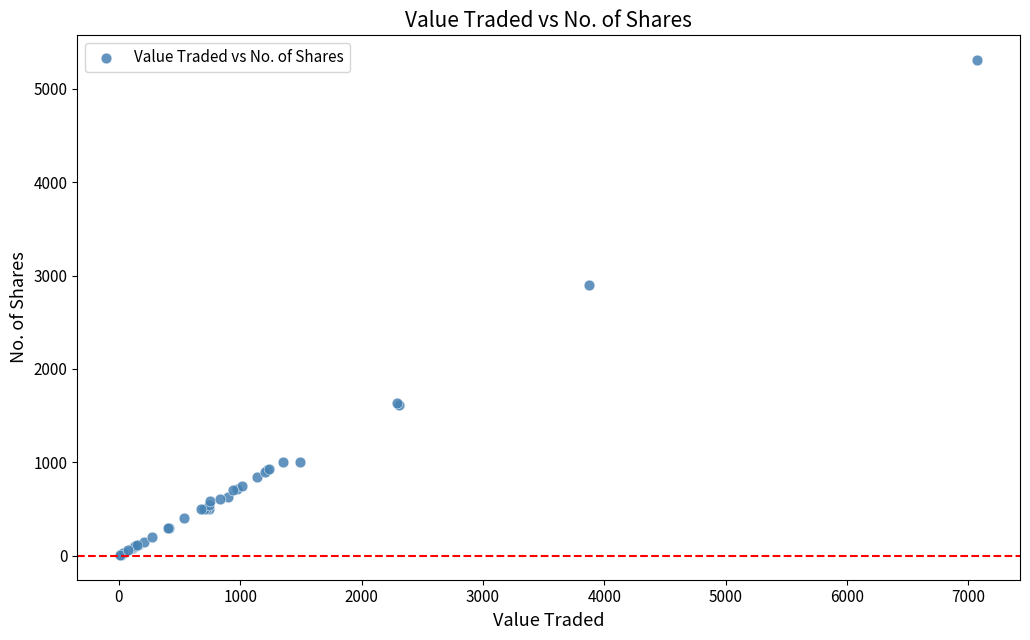

What Y value in the scatter plot is closest to 2658?

2900